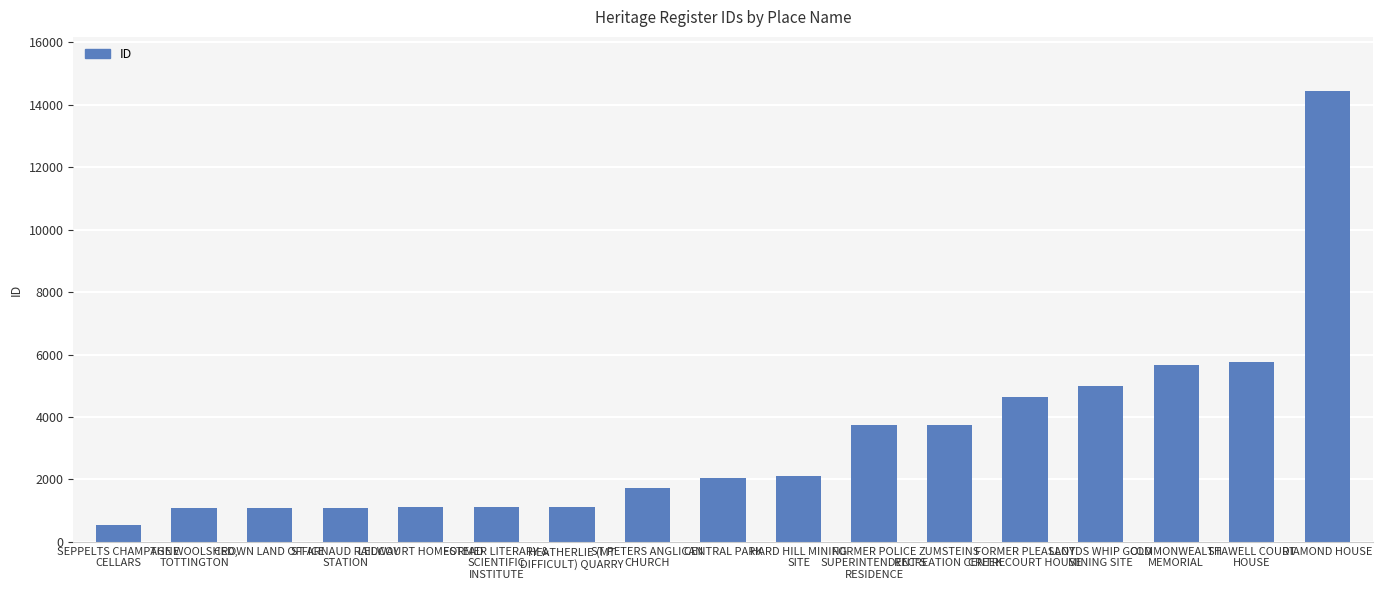

What is the greatest value displayed?

14436